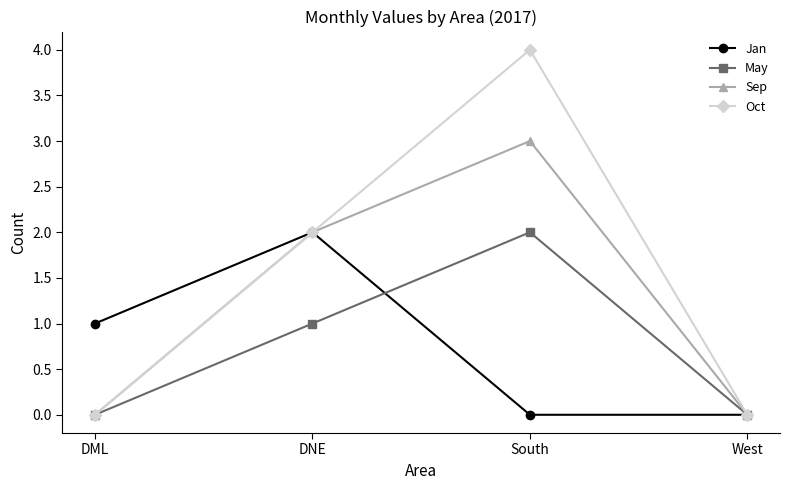

What is the maximum value shown in the chart?

4